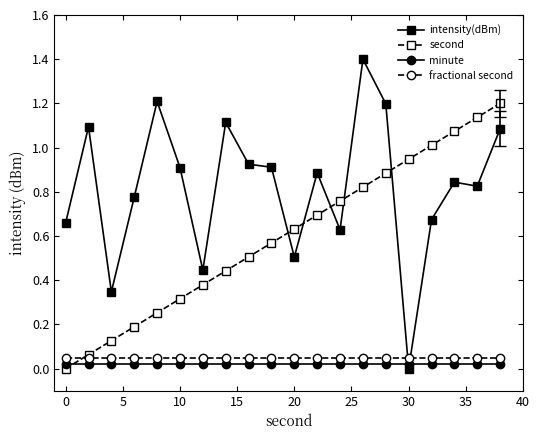

True or false: intensity(dBm) has more than 1 points higher than both neighbors.

True